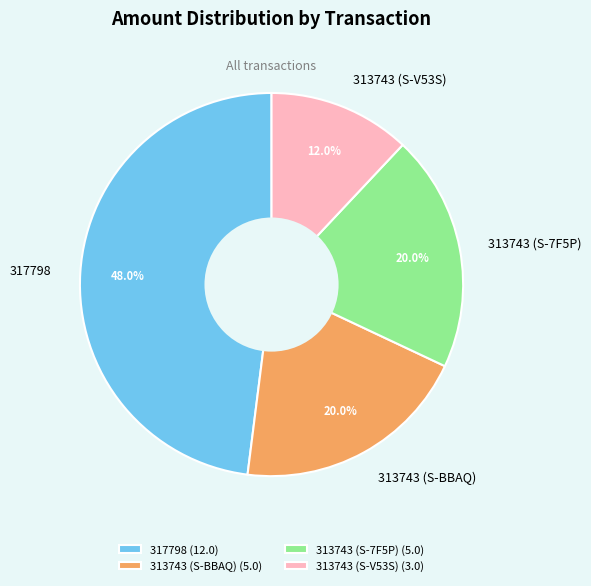

What percentage do 313743 (S-BBAQ) and 317798 together represent?

68.0%